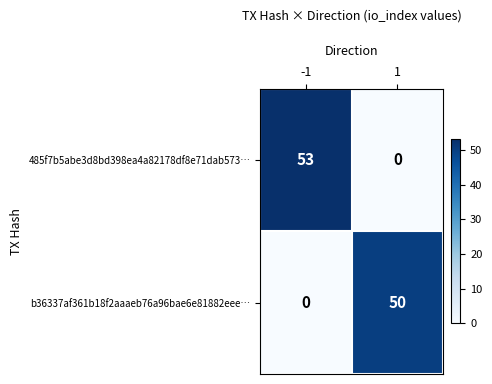

Reading left to right, list all the values displayed in this chart.

485f7b5abe3d8bd398ea4a82178df8e71dab573…: 53	0
b36337af361b18f2aaaeb76a96bae6e81882eee…: 0	50